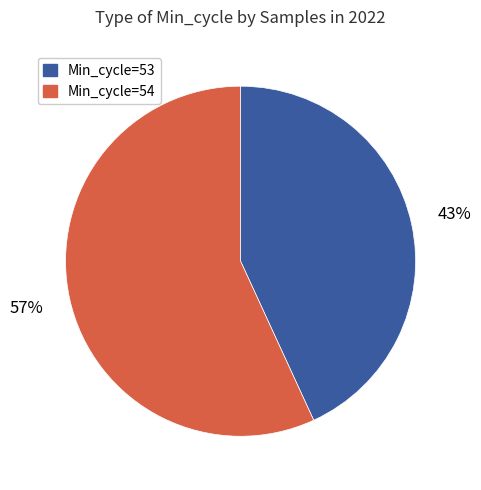

To the nearest percent, what is the average slice percentage?

50%